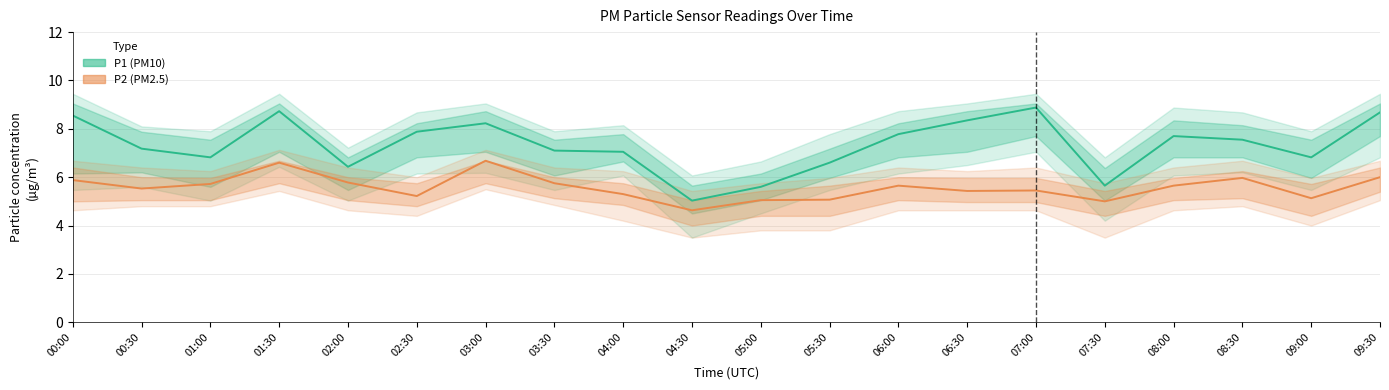

How many lines are shown in the chart?

2